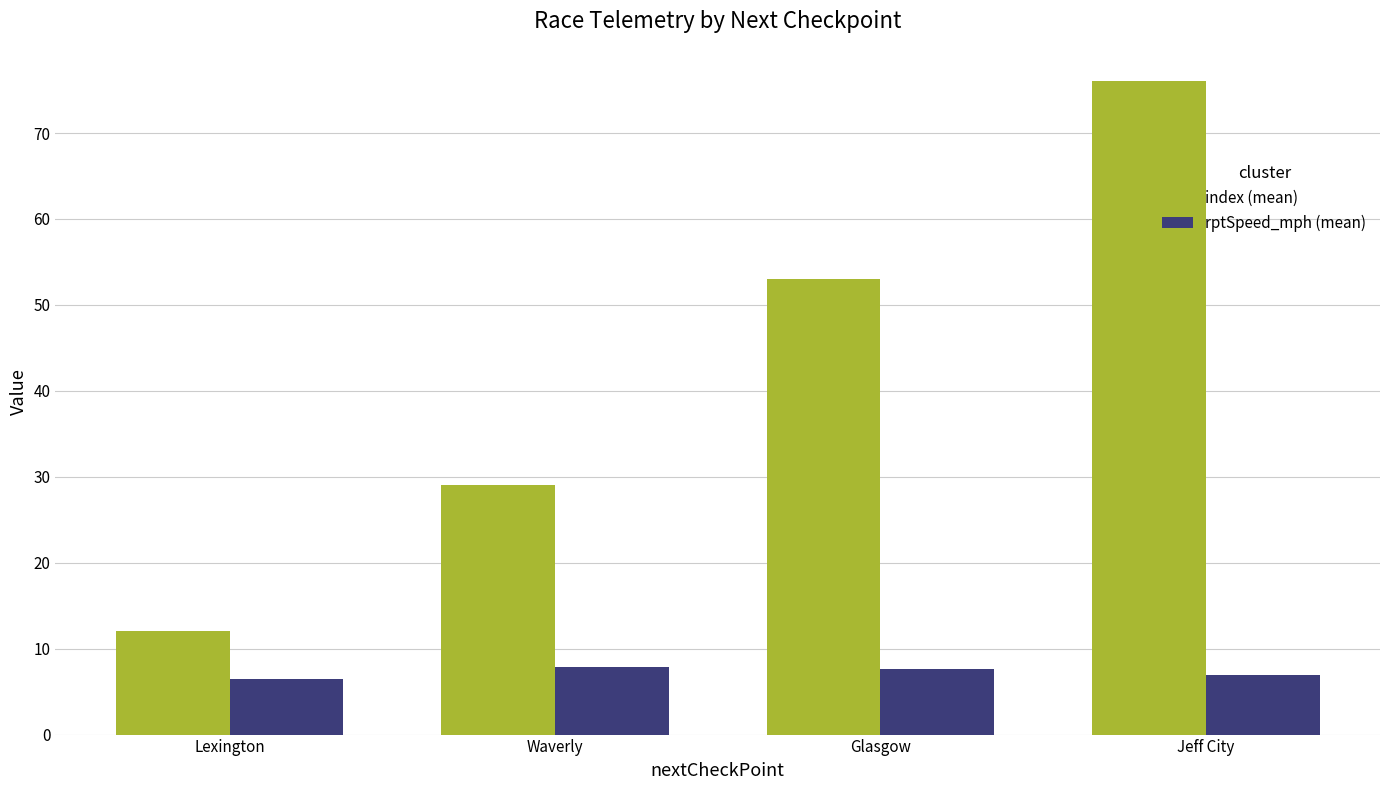

The value of rptSpeed_mph (mean) at Waverly is 13.8. True or false?

False